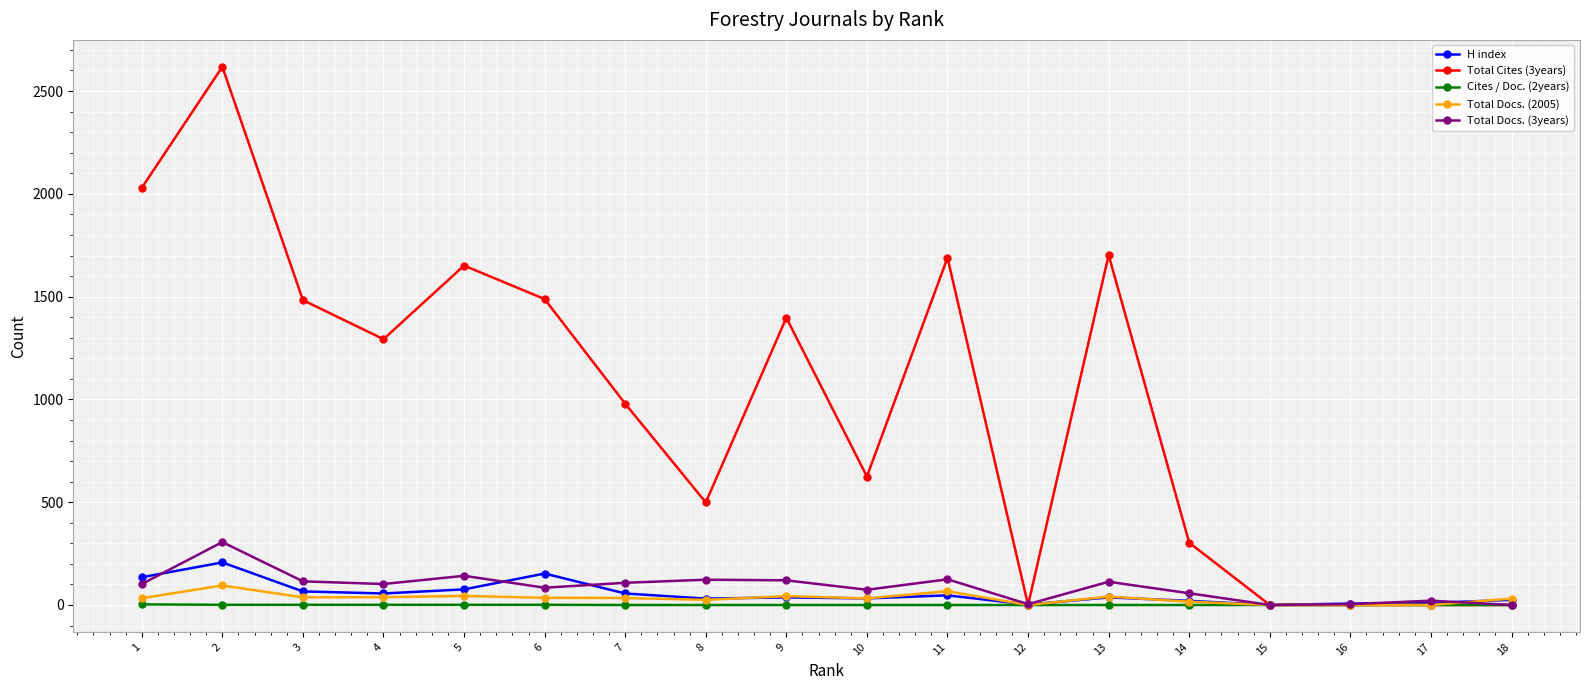

Which series has the widest spread of values?

Total Cites (3years)